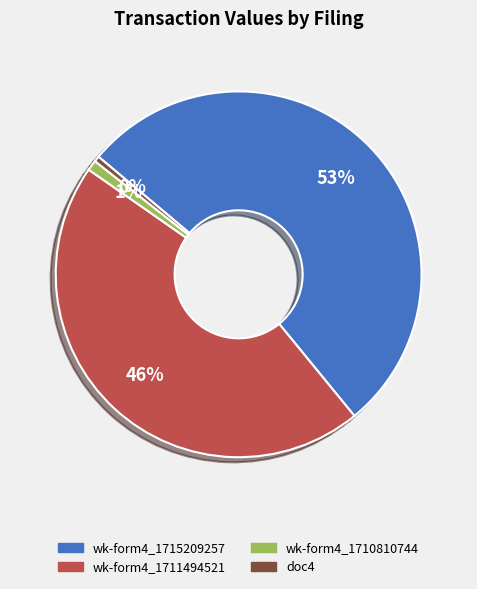

Is there any slice that represents more than half of the pie?

Yes